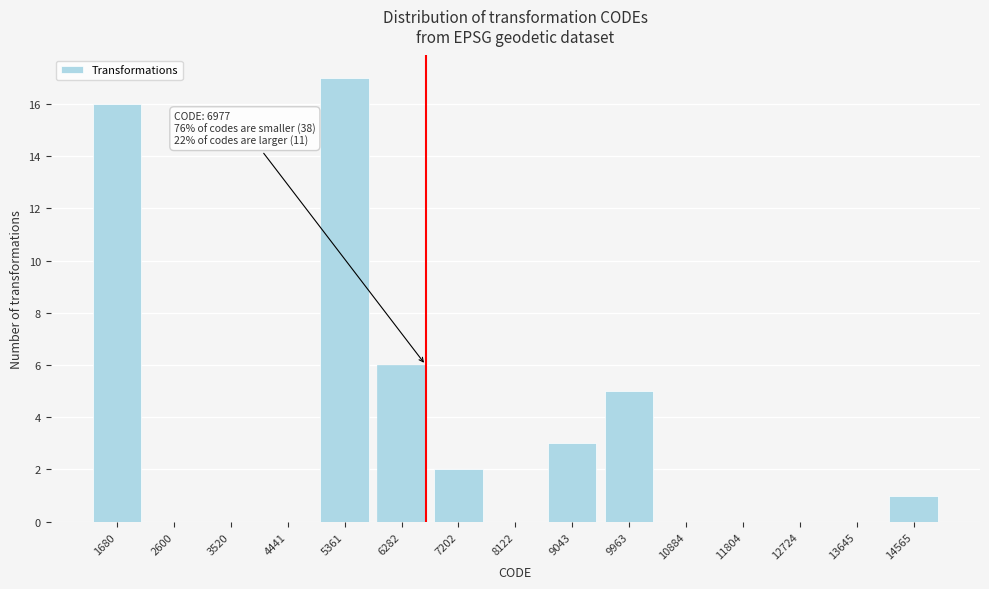

Reading left to right, what are all the values shown in this chart?

1680=16	2600=0	3520=0	4441=0	5361=17	6282=6	7202=2	8122=0	9043=3	9963=5	10884=0	11804=0	12724=0	13645=0	14565=1